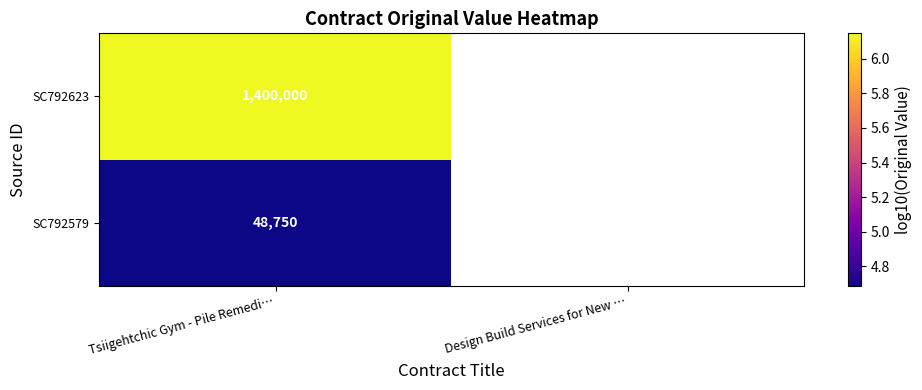

Which category has the highest value in the SC792623 series?

Tsiigehtchic Gym - Pile Remedi…